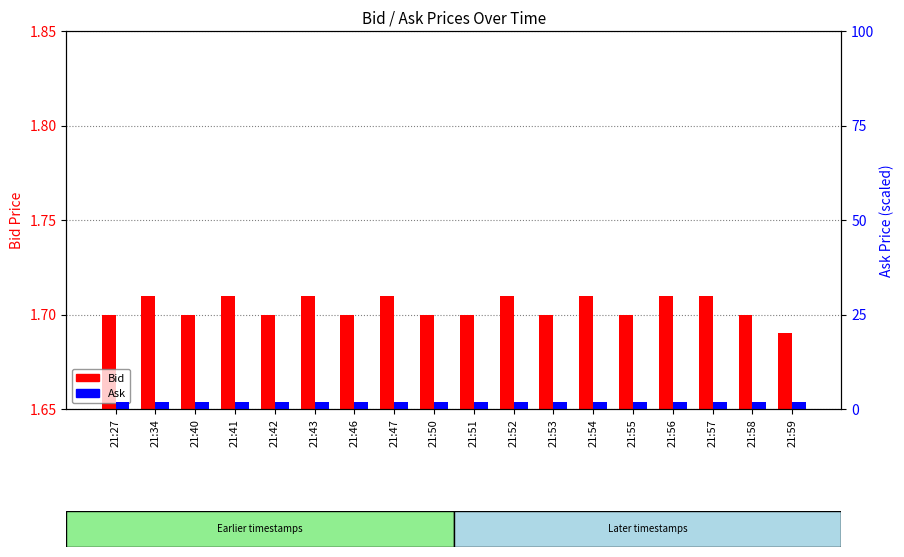

What is the total value across all series at 21:43?

3.5